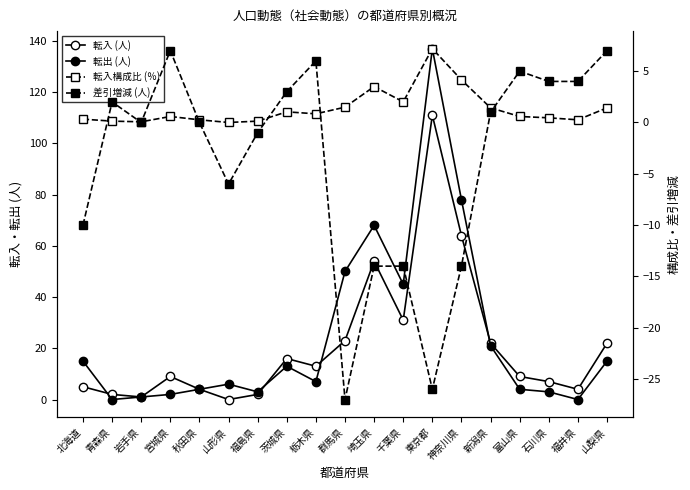

What is the label of the 17th point from the left?

石川県